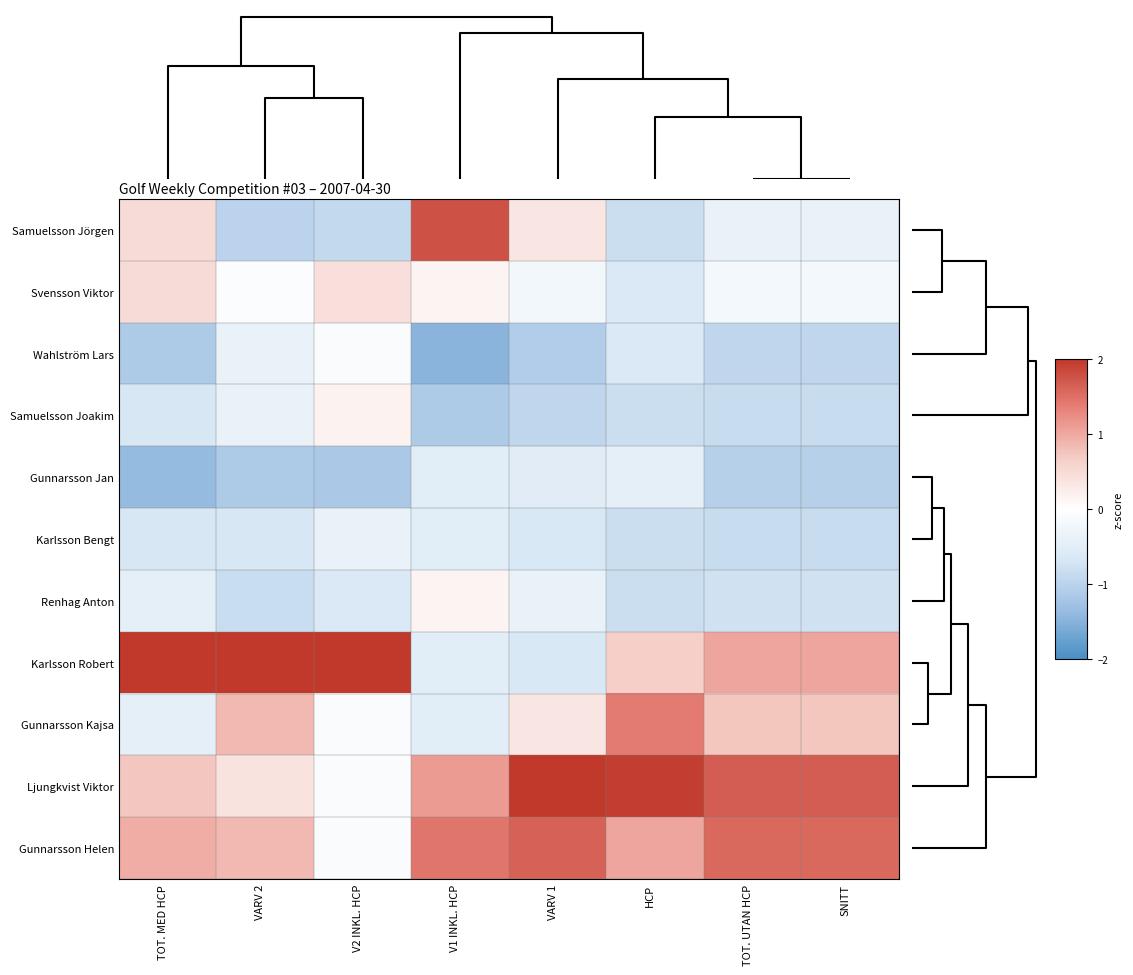

List the series in order of their peak value, lowest first.

Gunnarsson Jan, Karlsson Bengt, Wahlström Lars, Renhag Anton, Samuelsson Joakim, Svensson Viktor, Gunnarsson Kajsa, Gunnarsson Helen, Samuelsson Jörgen, Ljungkvist Viktor, Karlsson Robert